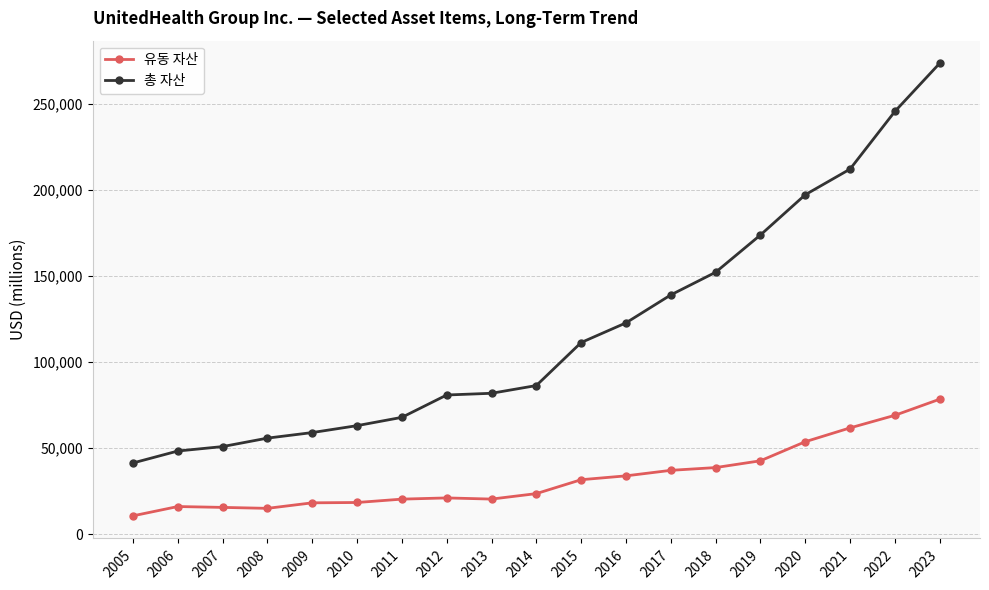

The value of 유동 자산 at 2020 is 73946. True or false?

False